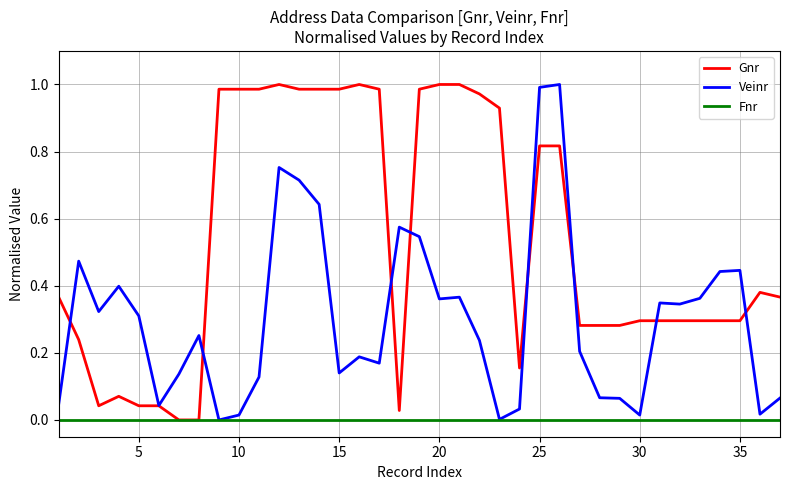

Which series has the largest total across all categories?

Gnr